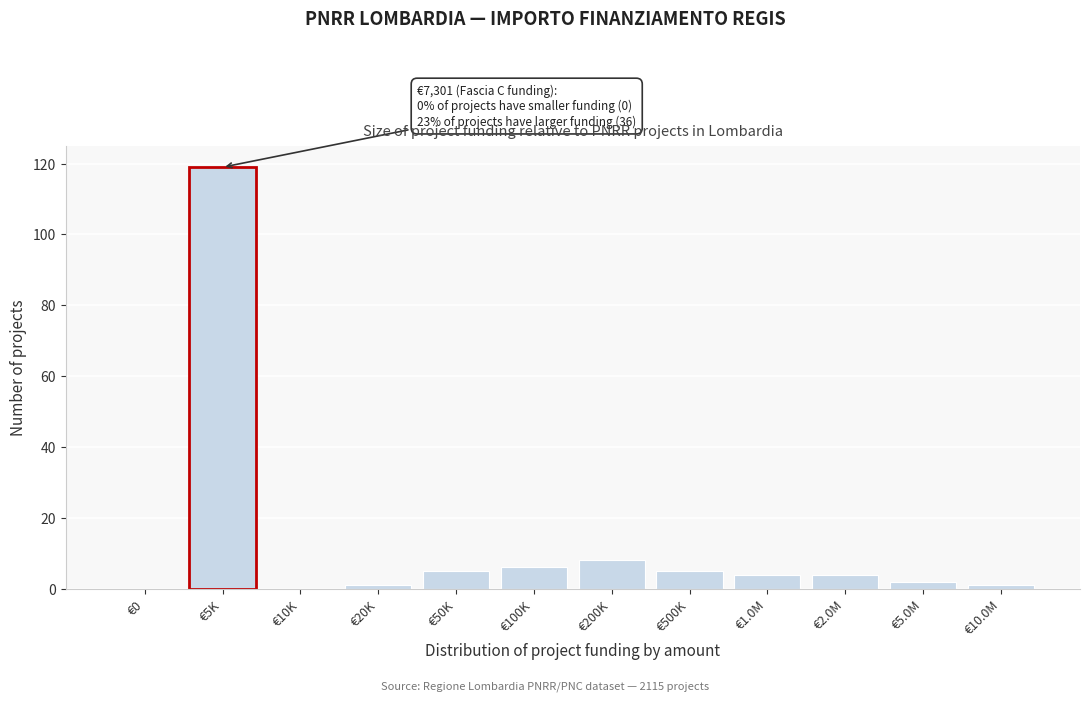

Reading left to right, transcribe all the data shown in this chart.

€0=0	€5K=119	€10K=0	€20K=1	€50K=5	€100K=6	€200K=8	€500K=5	€1.0M=4	€2.0M=4	€5.0M=2	€10.0M=1